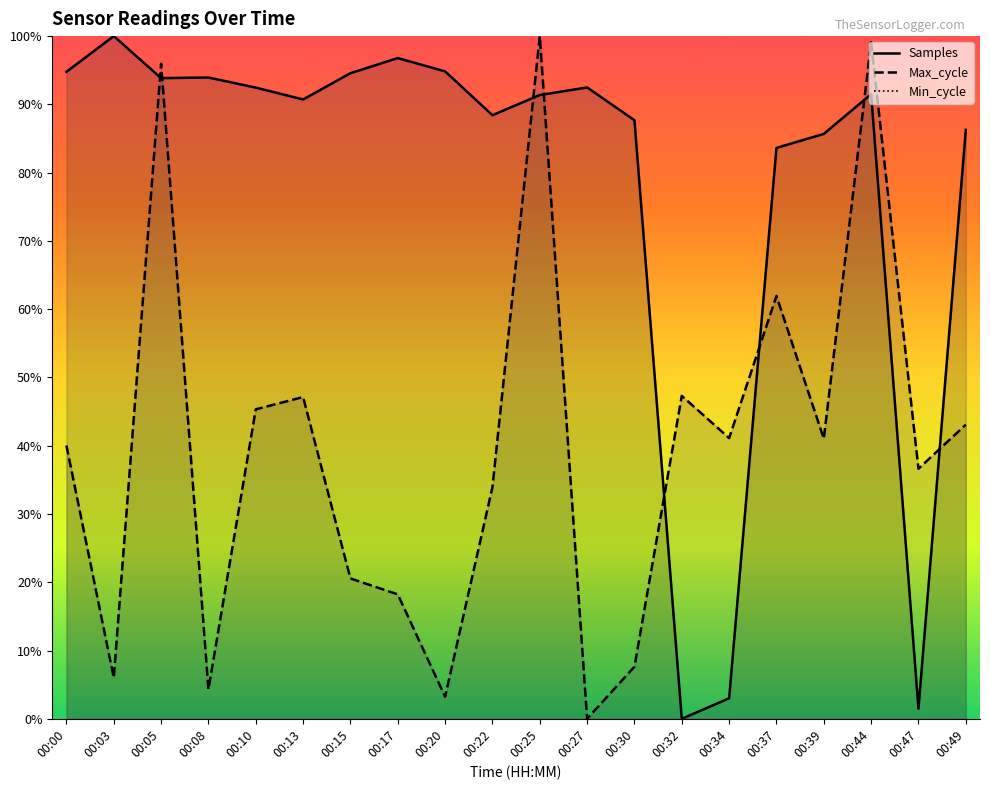

Rank the series at 00:05 from lowest to highest value.

Samples, Max_cycle, Min_cycle